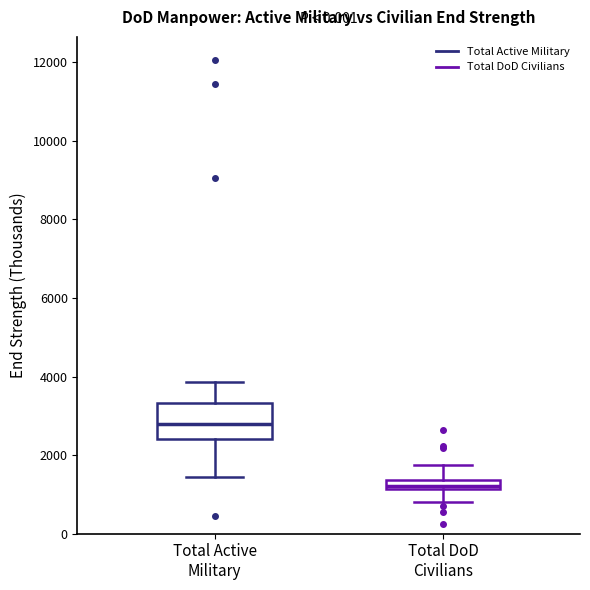

Which box has the lowest median line?

Total DoD Civilians